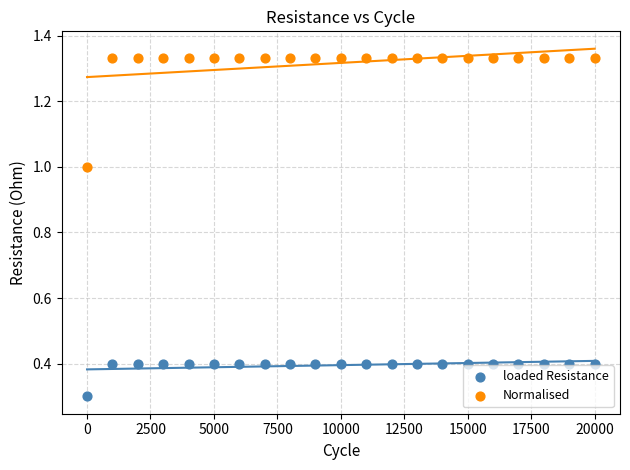

Which series has the widest spread of Y values?

Normalised